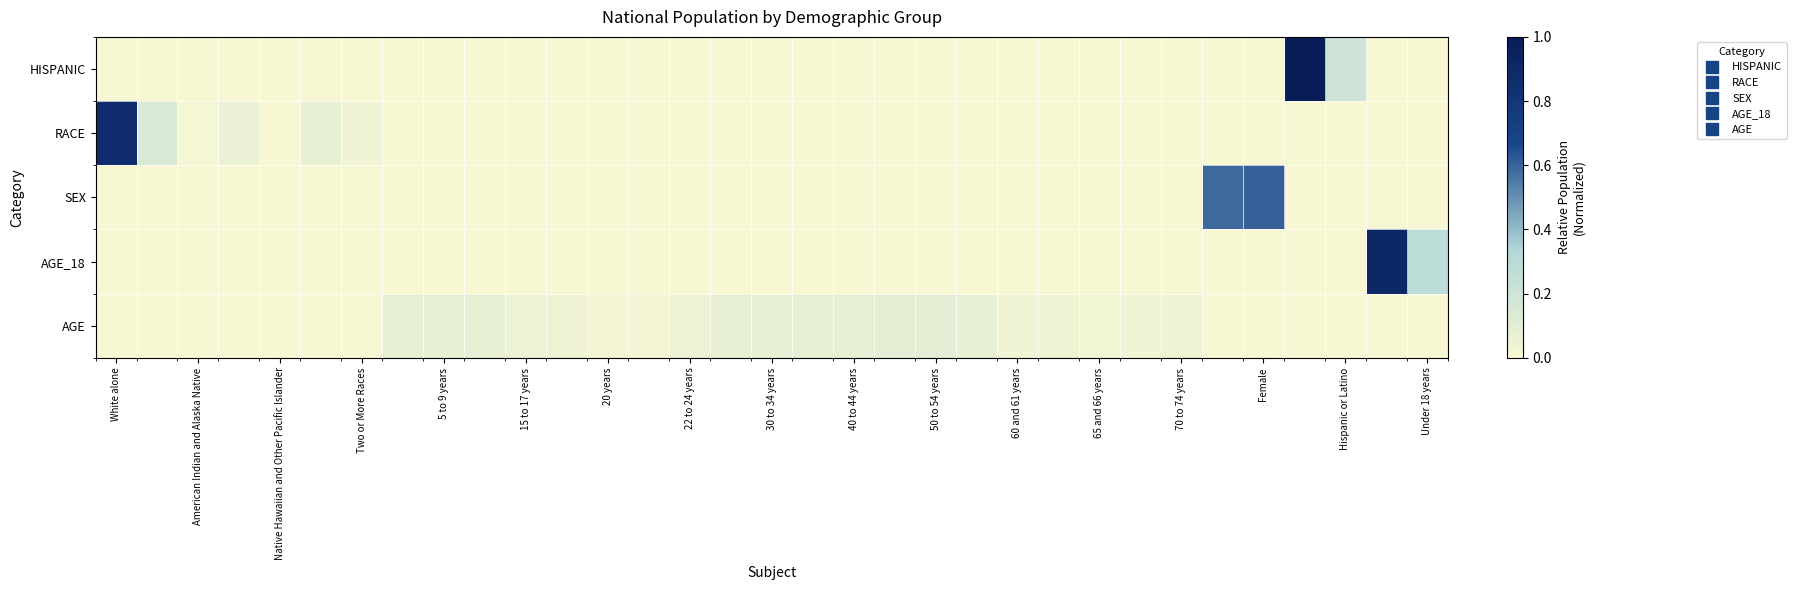

Reading right to left, extract all data points from this chart.

HISPANIC: 0.0	0.0	0.2	1.0	0.0	0.0	0.0	0.0	0.0	0.0	0.0	0.0	0.0	0.0	0.0	0.0	0.0	0.0	0.0	0.0	0.0	0.0	0.0	0.0	0.0	0.0	0.0	0.0	0.0	0.0	0.0	0.0	0.0
RACE: 0.0	0.0	0.0	0.0	0.0	0.0	0.0	0.0	0.0	0.0	0.0	0.0	0.0	0.0	0.0	0.0	0.0	0.0	0.0	0.0	0.0	0.0	0.0	0.0	0.0	0.0	0.0	0.1	0.0	0.1	0.0	0.2	0.9
SEX: 0.0	0.0	0.0	0.0	0.6	0.6	0.0	0.0	0.0	0.0	0.0	0.0	0.0	0.0	0.0	0.0	0.0	0.0	0.0	0.0	0.0	0.0	0.0	0.0	0.0	0.0	0.0	0.0	0.0	0.0	0.0	0.0	0.0
AGE_18: 0.3	0.9	0.0	0.0	0.0	0.0	0.0	0.0	0.0	0.0	0.0	0.0	0.0	0.0	0.0	0.0	0.0	0.0	0.0	0.0	0.0	0.0	0.0	0.0	0.0	0.0	0.0	0.0	0.0	0.0	0.0	0.0	0.0
AGE: 0.0	0.0	0.0	0.0	0.0	0.0	0.0	0.0	0.0	0.0	0.0	0.1	0.1	0.1	0.1	0.1	0.1	0.1	0.0	0.0	0.0	0.0	0.1	0.1	0.1	0.1	0.0	0.0	0.0	0.0	0.0	0.0	0.0